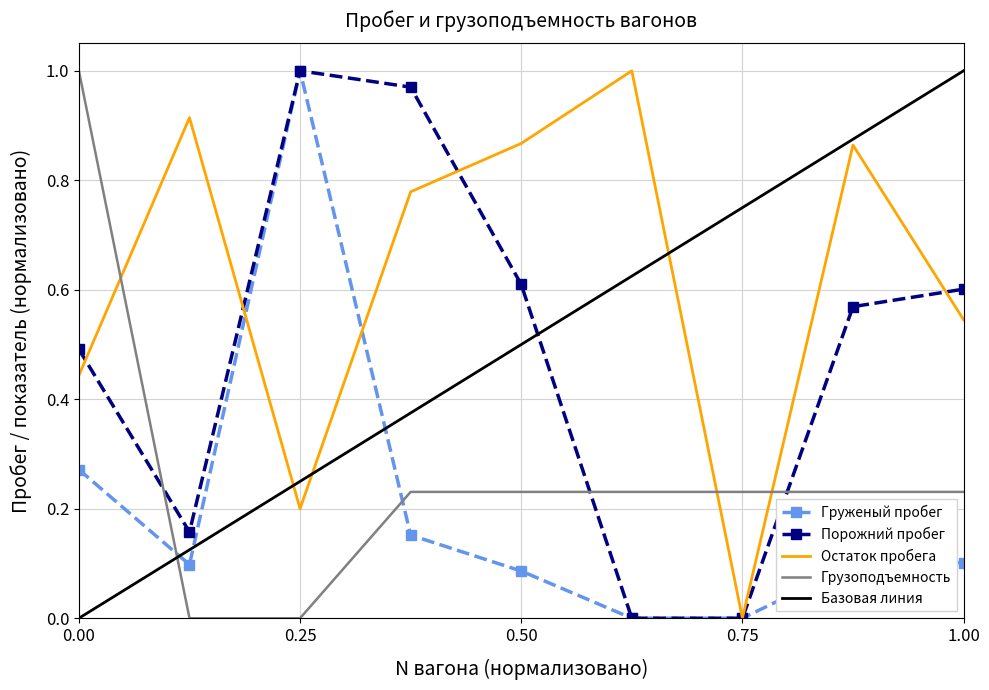

Which series ends up on top after the final intersection of Порожний пробег and Грузоподъемность?

Порожний пробег